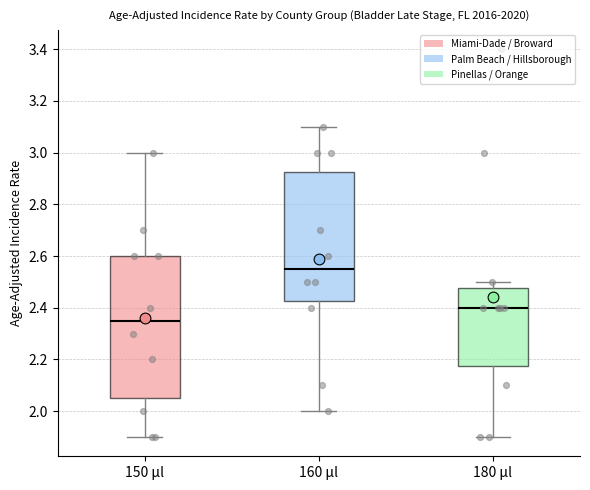

Which box is the tallest, from its lower edge to its upper edge?

150 μl